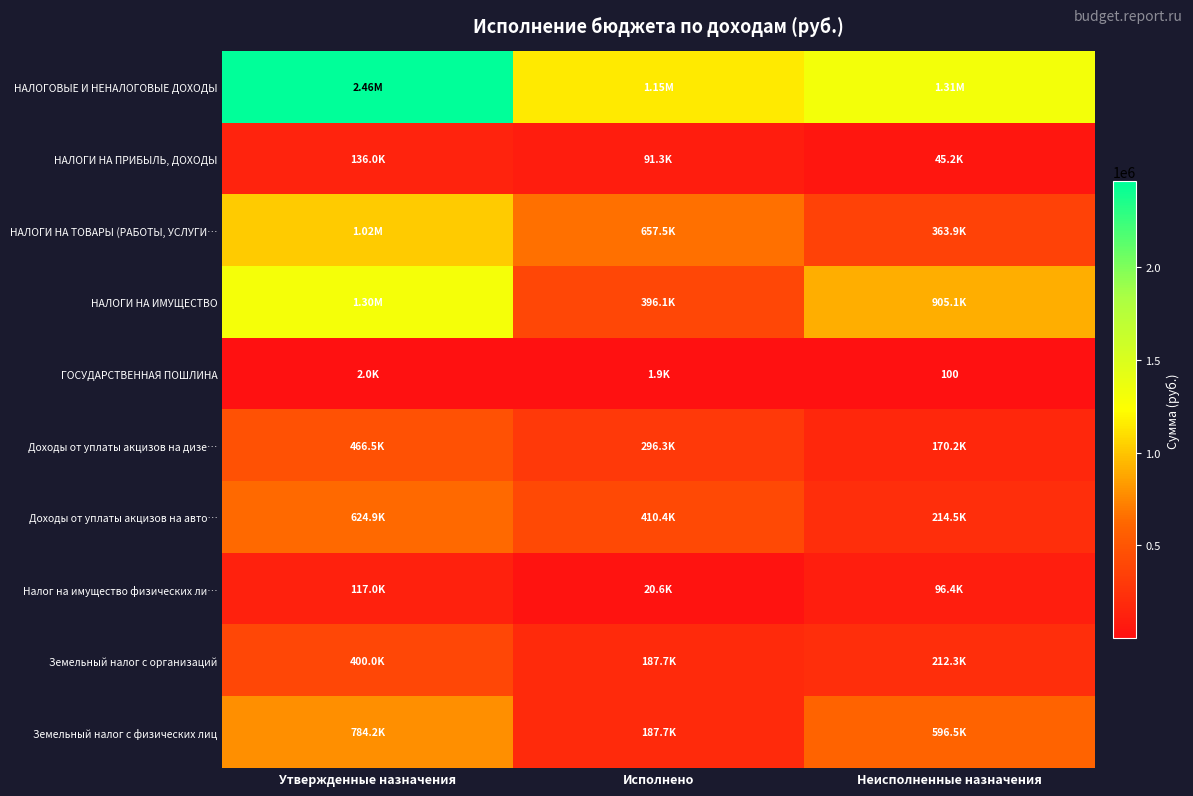

Which category has the lowest value across all series?

Неисполненные назначения